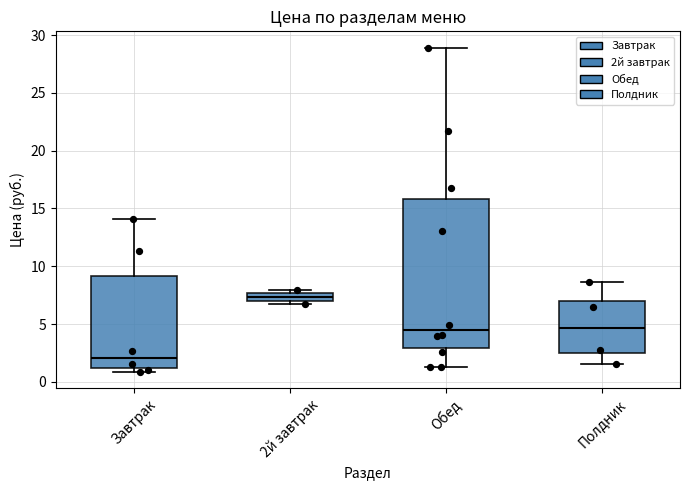

Where is the lower edge of the box for Полдник on the y-axis? The values are not printed on the chart, so give them approximately, as read against the axis.

2.5